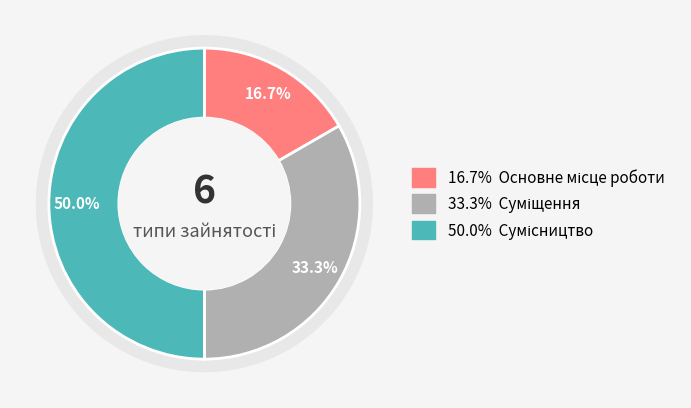

Count the number of slices in the pie.

3